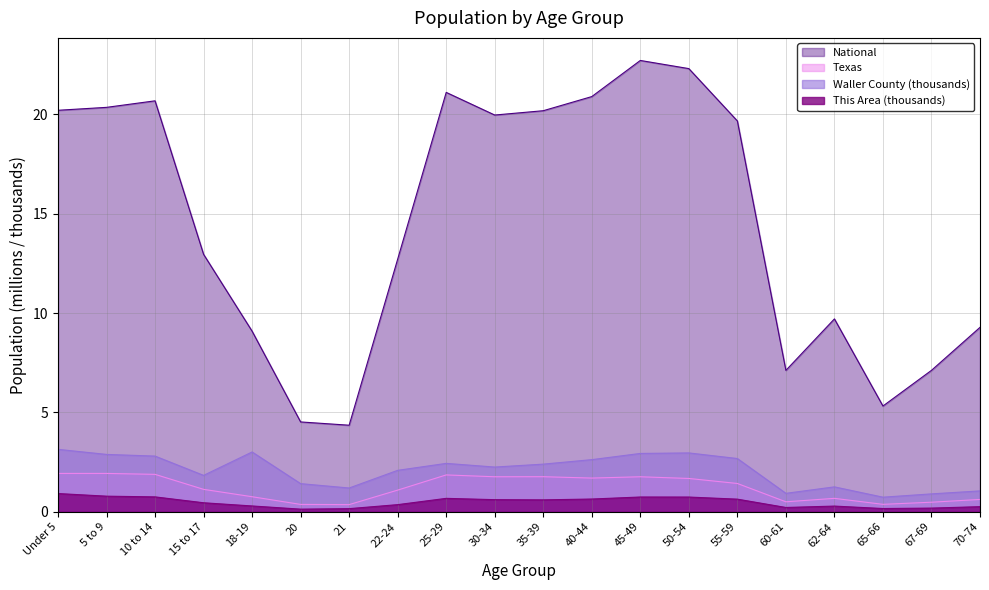

How many lines are shown in the chart?

4